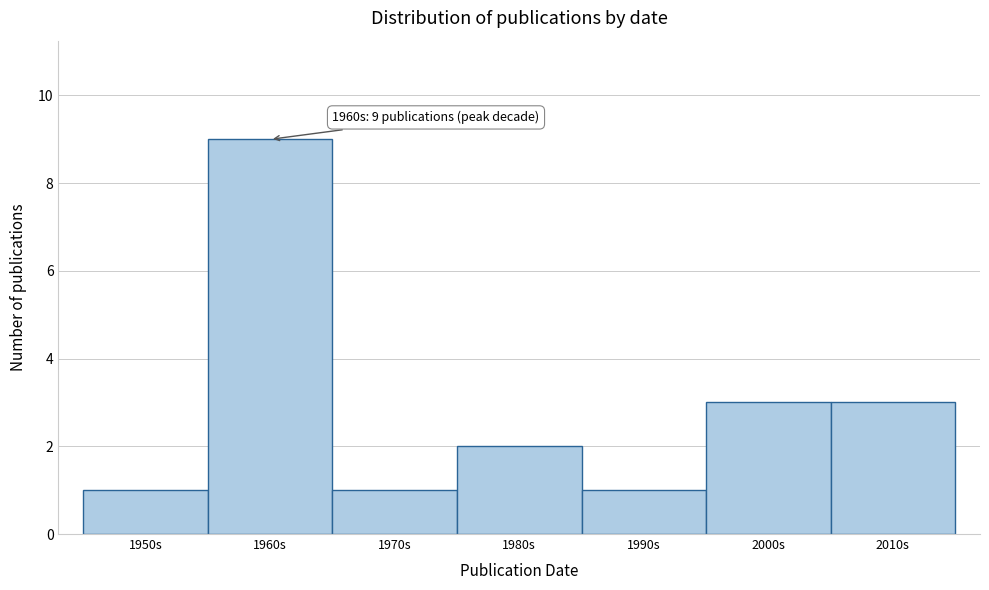

Reading left to right, extract all data points from this chart.

1950s=1	1960s=9	1970s=1	1980s=2	1990s=1	2000s=3	2010s=3